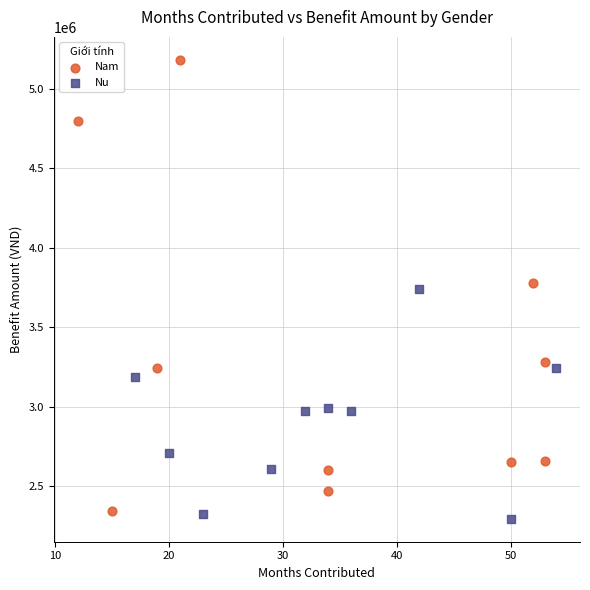

Which series has the widest spread of Y values?

Nam